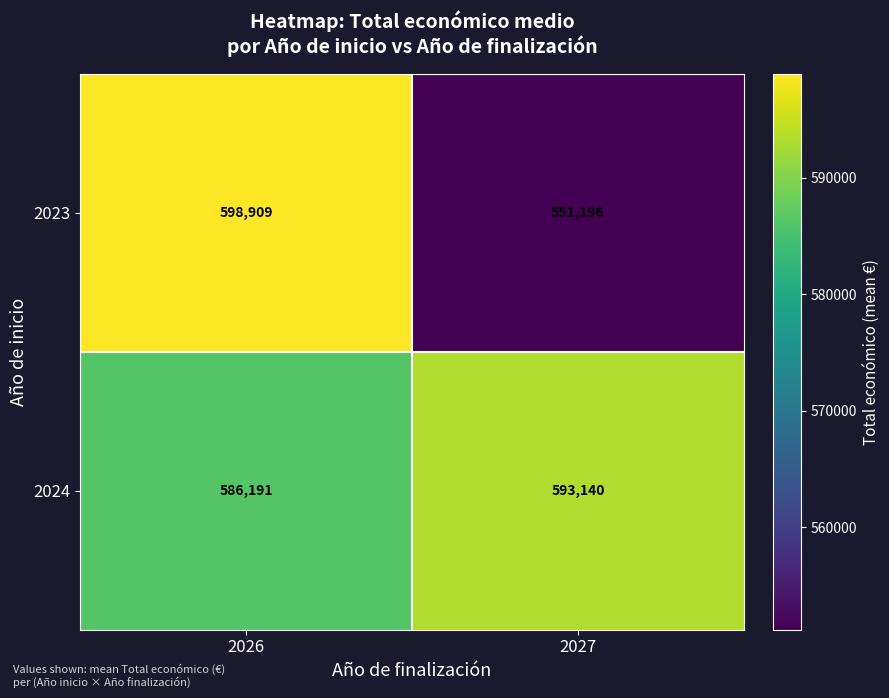

Reading left to right, what are all the values shown in this chart?

2023: 2026=598909	2027=551196
2024: 2026=586191	2027=593140